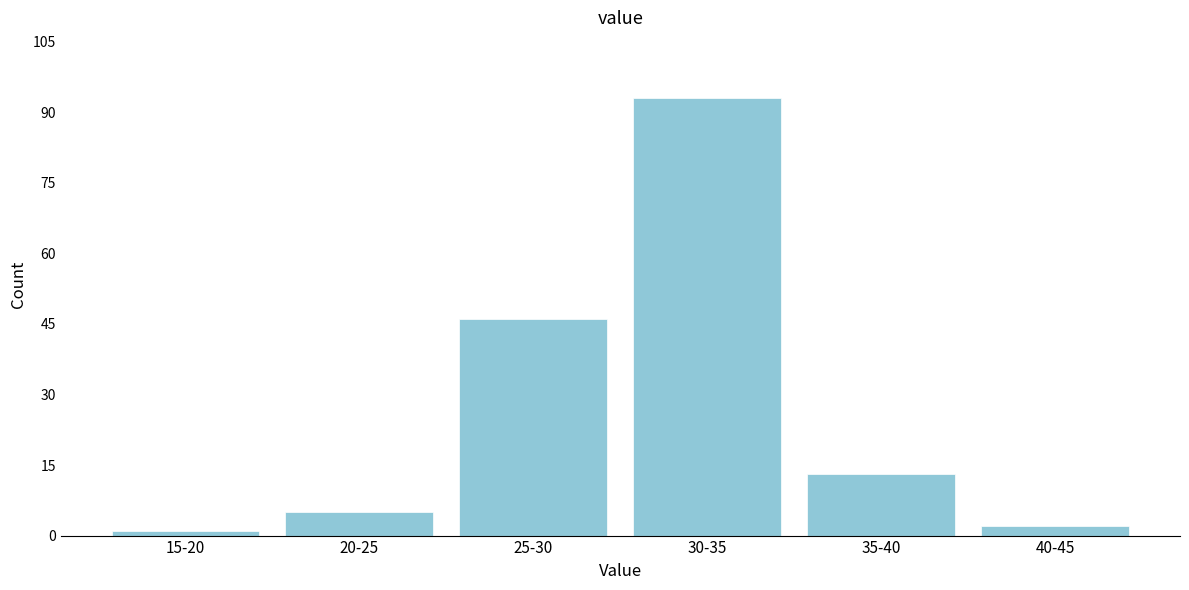

Reading left to right, transcribe all the data shown in this chart.

1	5	46	93	13	2